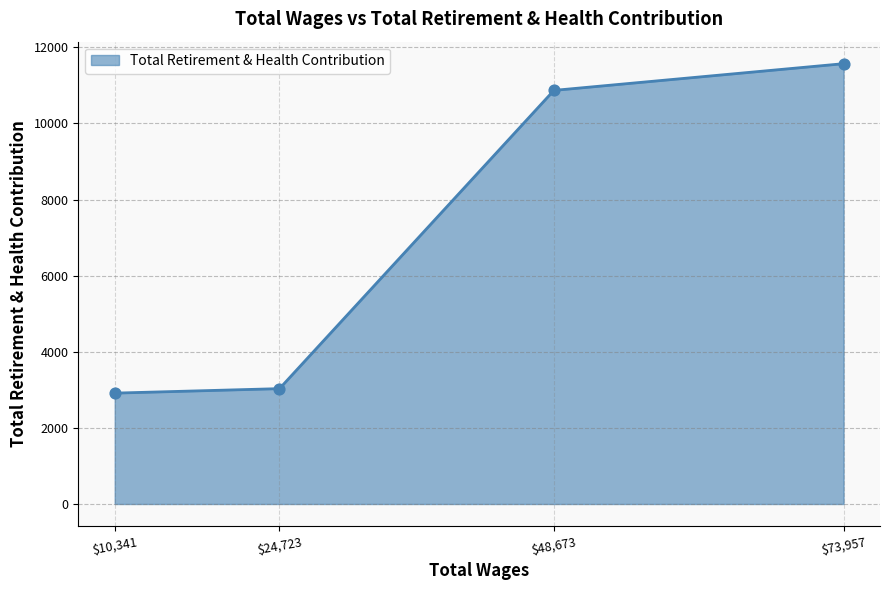

Where is the data nearest to the value 7243?

$48,673